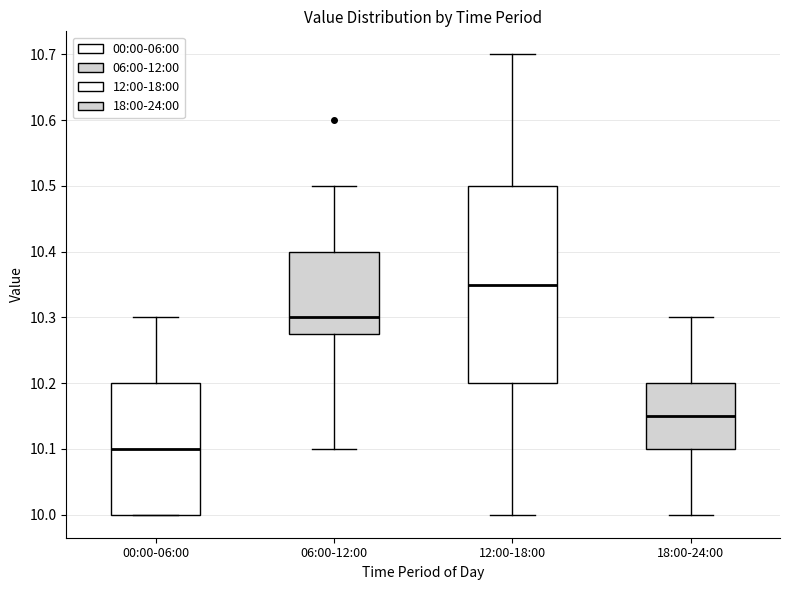

Where is the upper edge of the box for 06:00-12:00 on the y-axis? The values are not printed on the chart, so give them approximately, as read against the axis.

10.40